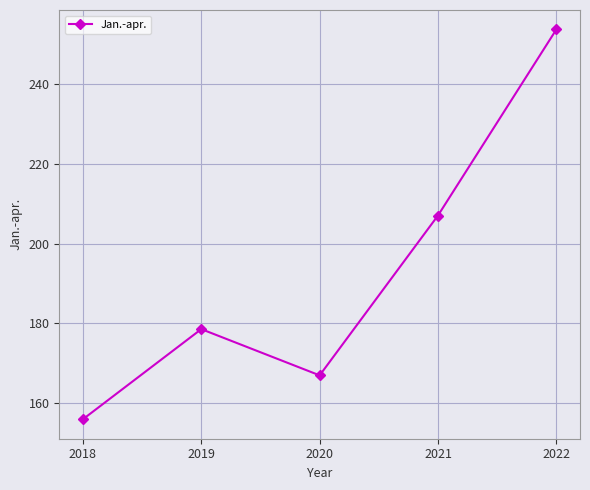

List the labels in order of value, largest first.

2022, 2021, 2019, 2020, 2018